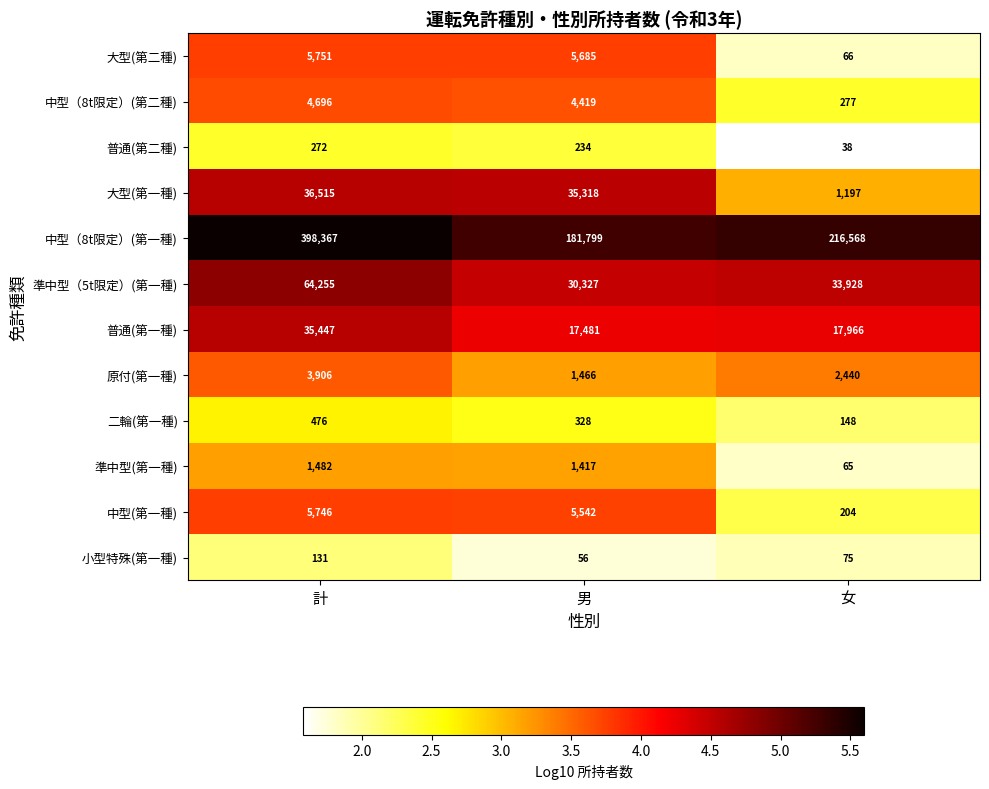

Is the value of 小型特殊(第一種) at 男 greater than the value of 普通(第一種) at 女?

No